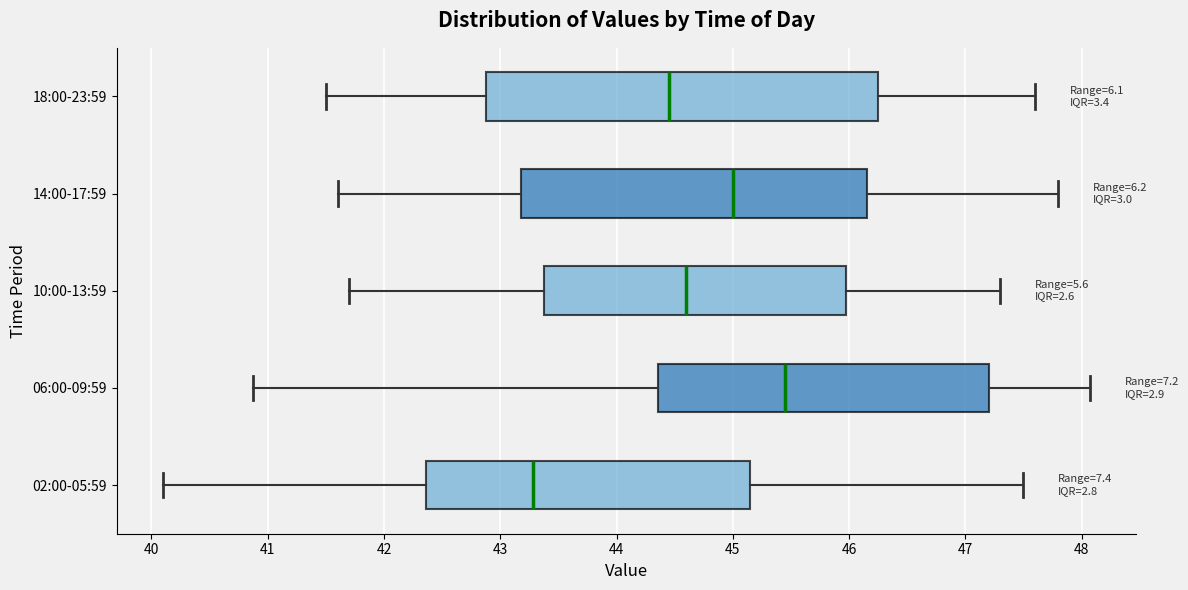

Reading bottom to top, read every box against the x-axis: the position of its median line, the range the box covers, and the ends of its whiskers. The values are not printed on the chart, so give them approximately, as read against the axis.

02:00-05:59: median 43.3, box 42.4 to 45.1, whiskers 40.1 to 47.5
06:00-09:59: median 45.5, box 44.4 to 47.2, whiskers 40.9 to 48.1
10:00-13:59: median 44.6, box 43.4 to 46.0, whiskers 41.7 to 47.3
14:00-17:59: median 45.0, box 43.2 to 46.2, whiskers 41.6 to 47.8
18:00-23:59: median 44.5, box 42.9 to 46.3, whiskers 41.5 to 47.6